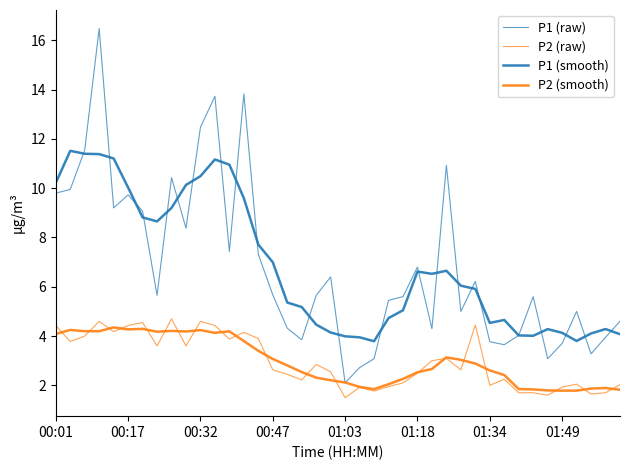

How many lines are shown in the chart?

4